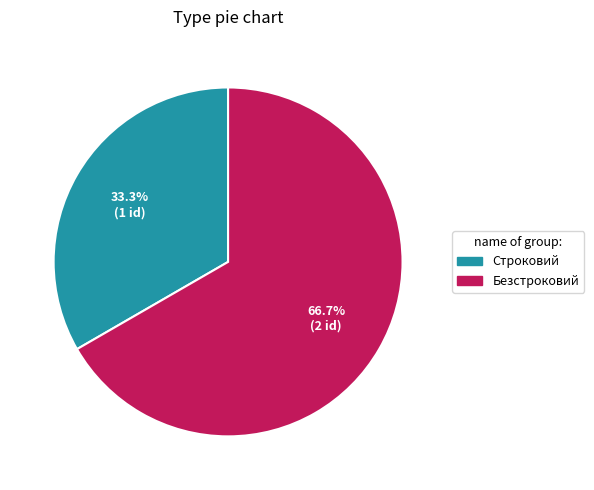

To the nearest percent, what portion does Безстроковий represent?

67%